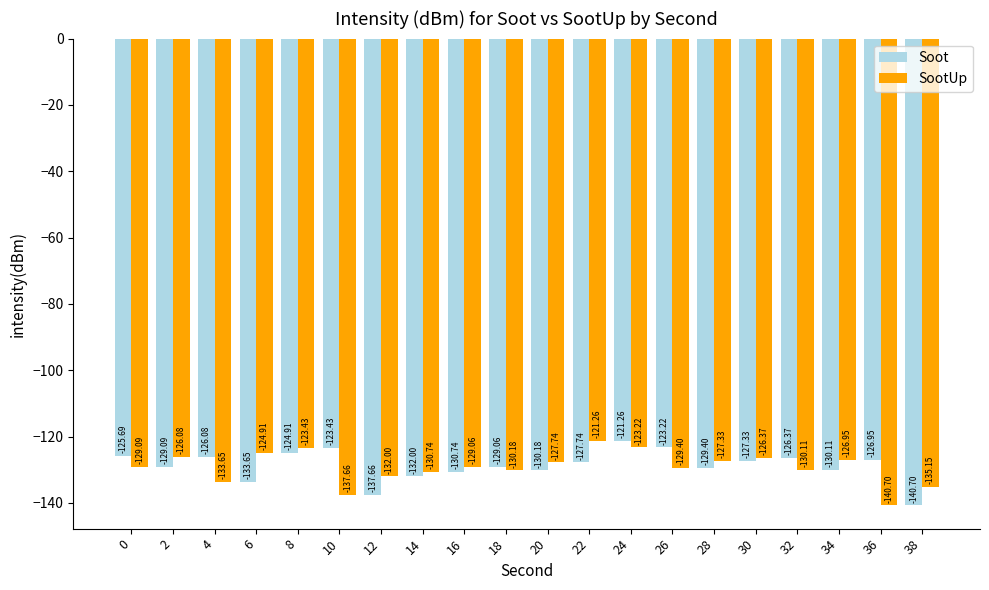

Rank the categories by Soot value from highest to lowest.

24, 26, 10, 8, 0, 4, 32, 36, 30, 22, 18, 2, 28, 34, 20, 16, 14, 6, 12, 38